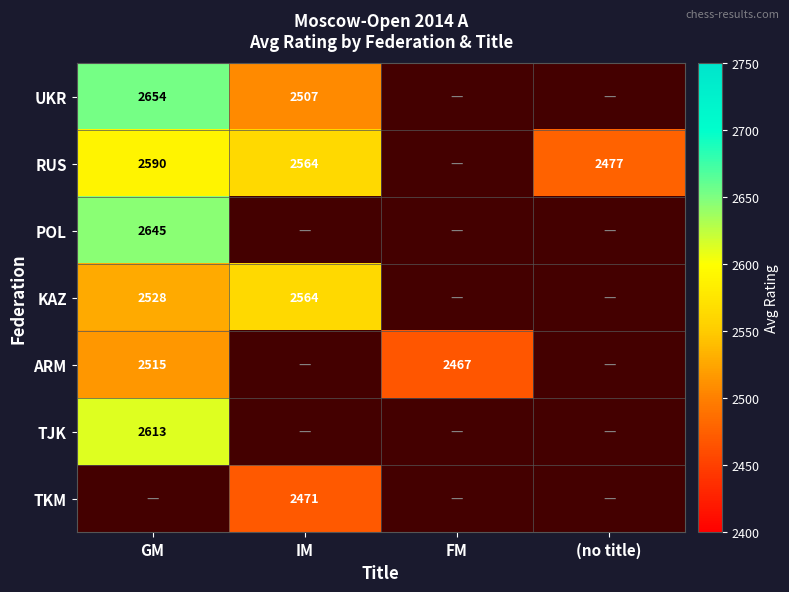

Is it true that UKR equals 2654 at GM?

True